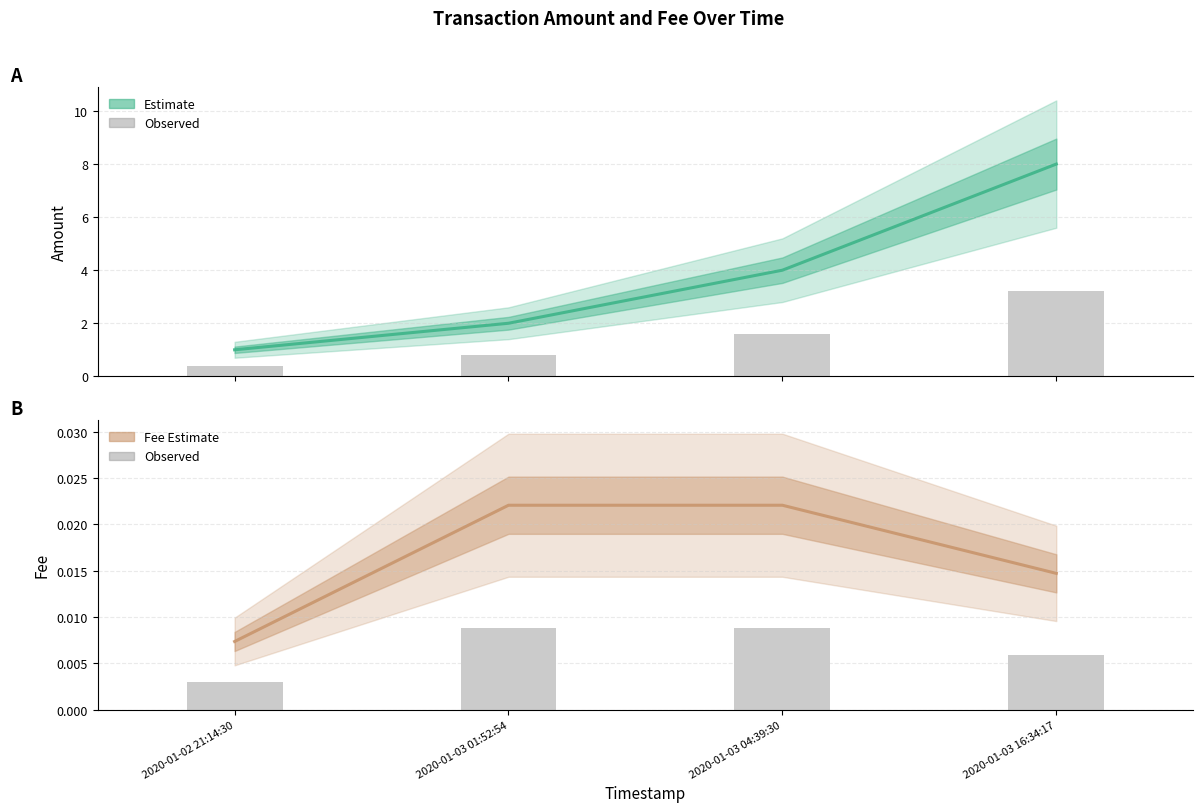

What is the difference between the maximum and minimum values in the Amount series?

7.0